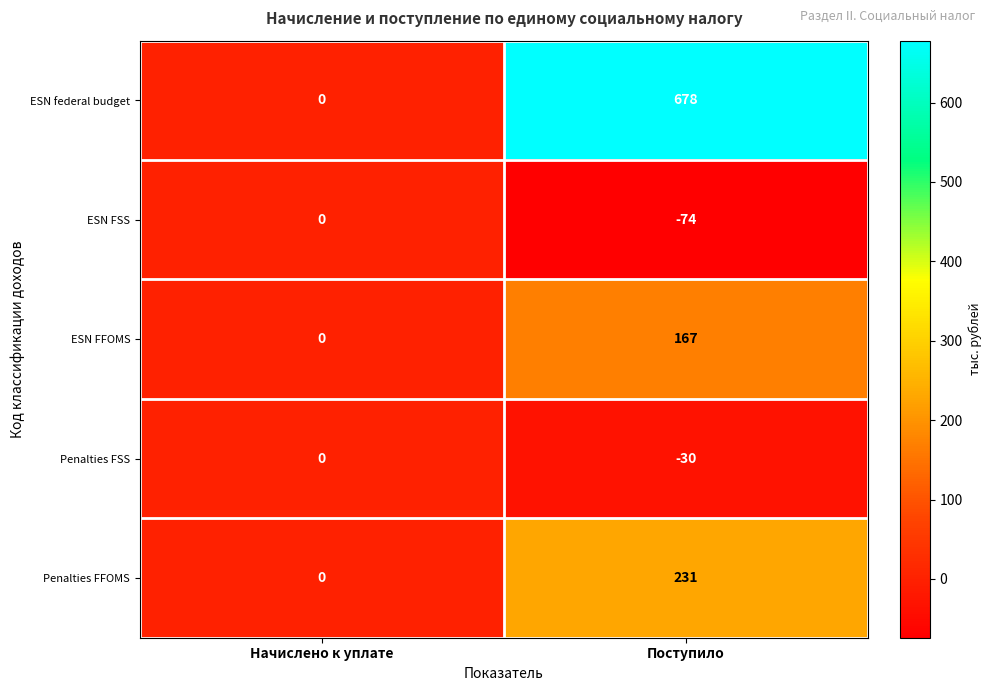

Between Начислено к уплате and Поступило, which series saw the biggest shift?

ESN federal budget